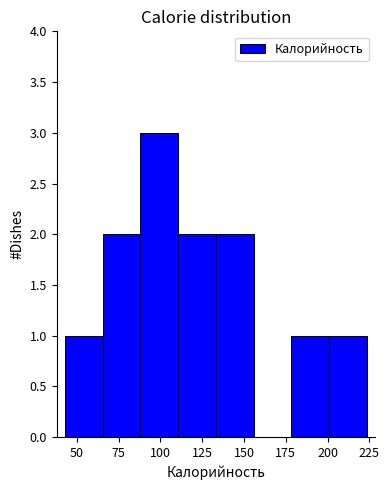

Reading left to right, list every bar in this chart as the range it spans on the x-axis followed by its height. Neither the bar edges nor the heights are printed on the chart, so give them approximately, as read against the axes.

45 to 65: 1
65 to 90: 2
90 to 110: 3
110 to 135: 2
135 to 155: 2
155 to 180: 0
180 to 200: 1
200 to 225: 1